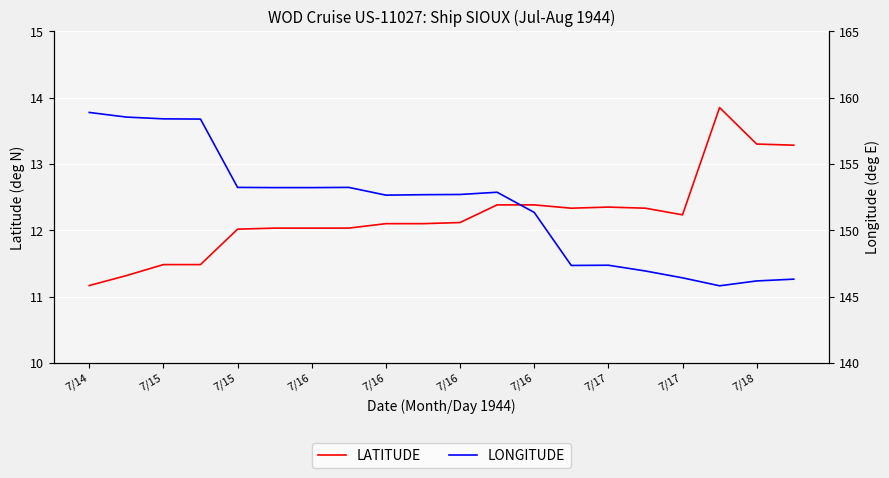

True or false: LONGITUDE and LATITUDE intersect in this chart.

False